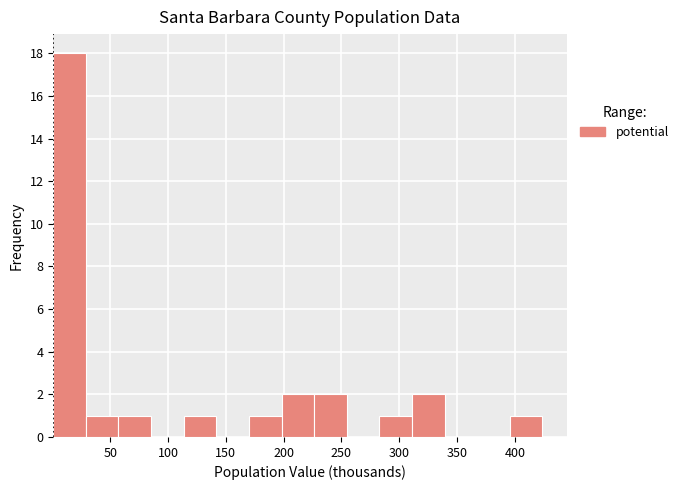

Which range on the x-axis has the tallest bar?

0 to 30